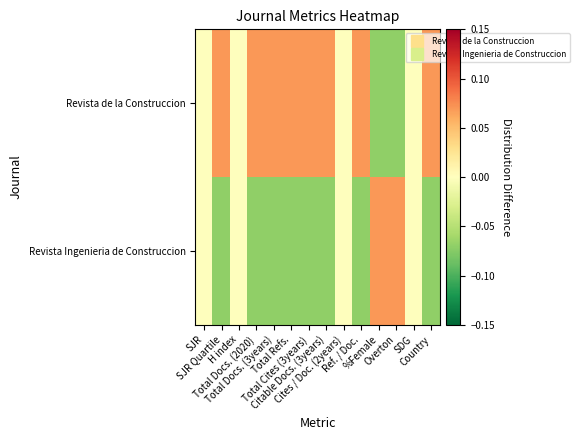

Reading left to right, transcribe all the data shown in this chart.

Revista de la Construccion: SJR=0.0	SJR Quartile=0.1	H index=0.0	Total Docs. (2020)=0.1	Total Docs. (3years)=0.1	Total Refs.=0.1	Total Cites (3years)=0.1	Citable Docs. (3years)=0.1	Cites / Doc. (2years)=0.0	Ref. / Doc.=0.1	%Female=-0.1	Overton=-0.1	SDG=0.0	Country=0.1
Revista Ingenieria de Construccion: SJR=0.0	SJR Quartile=-0.1	H index=0.0	Total Docs. (2020)=-0.1	Total Docs. (3years)=-0.1	Total Refs.=-0.1	Total Cites (3years)=-0.1	Citable Docs. (3years)=-0.1	Cites / Doc. (2years)=0.0	Ref. / Doc.=-0.1	%Female=0.1	Overton=0.1	SDG=0.0	Country=-0.1